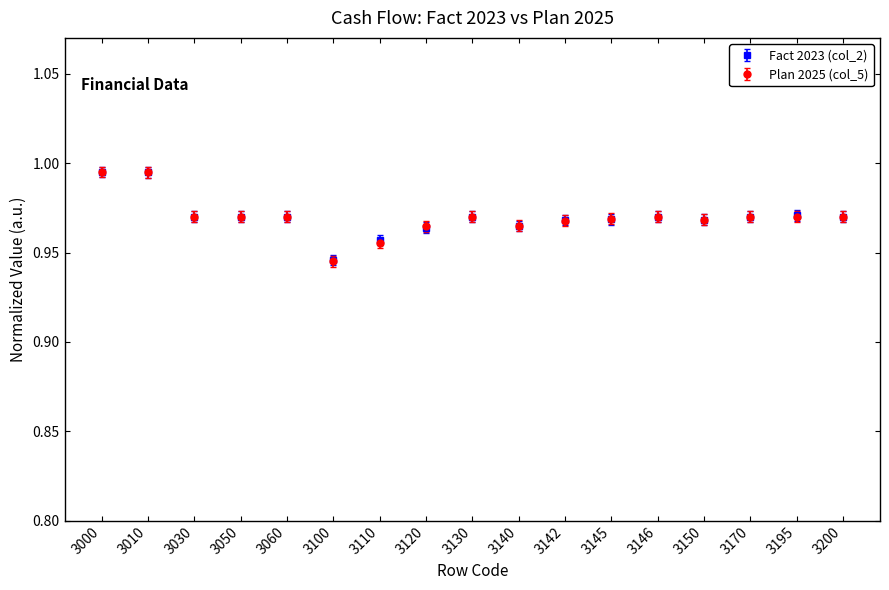

Which series has the widest spread of values?

Plan 2025 (col_5)